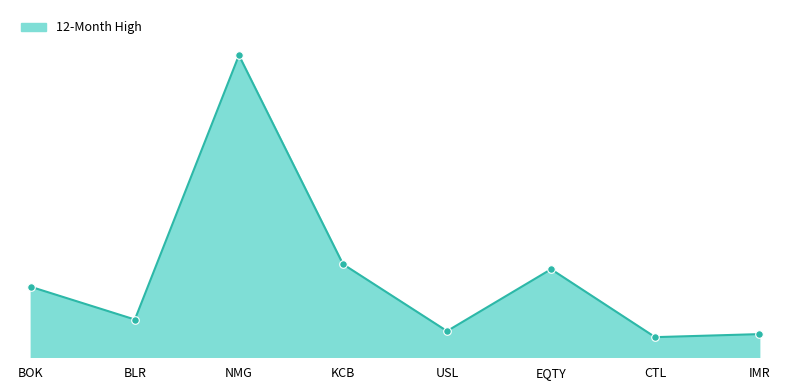

Is this an area chart (filled region under the line)?

Yes